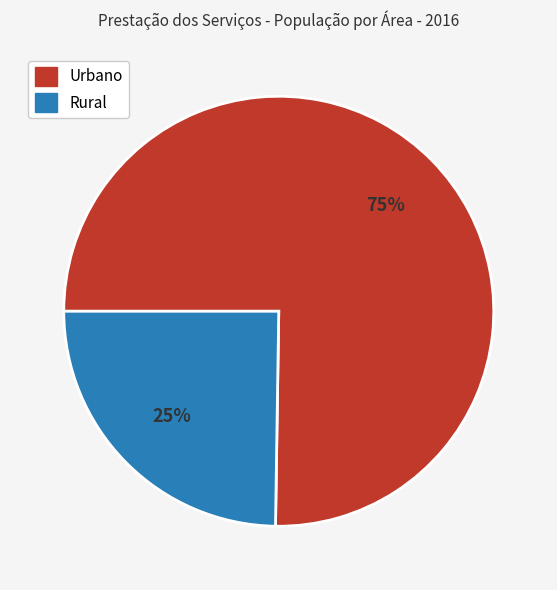

To the nearest percent, what is the difference between the largest and smallest slice percentages?

50%